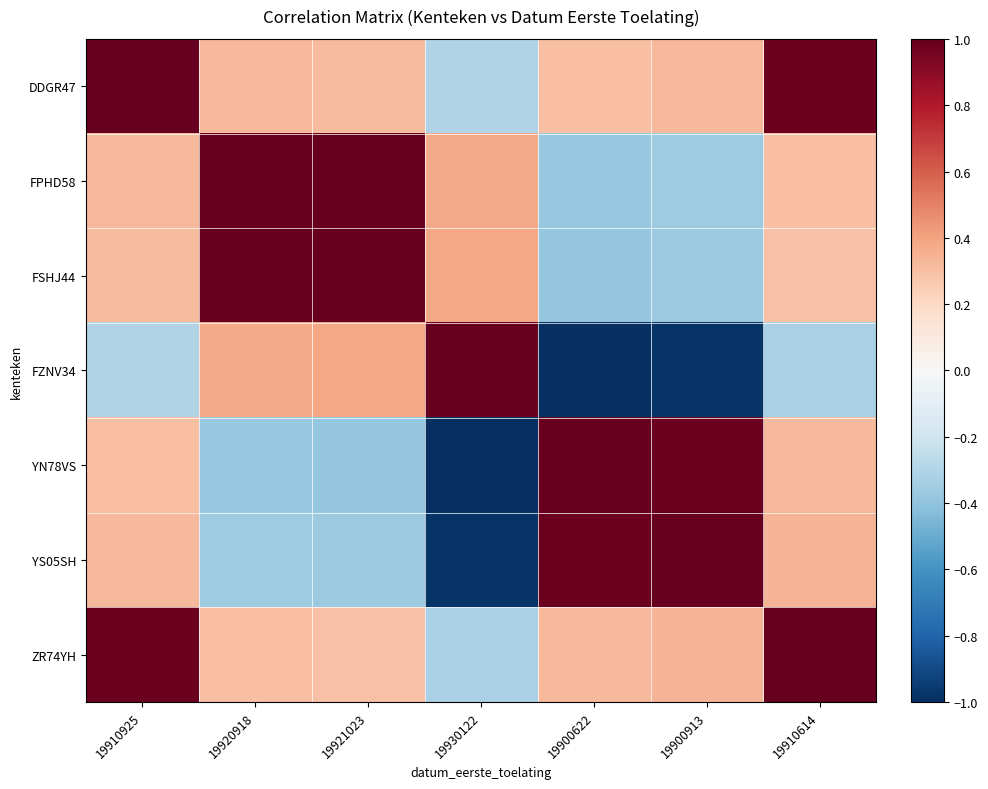

How many distinct data groups are displayed?

7